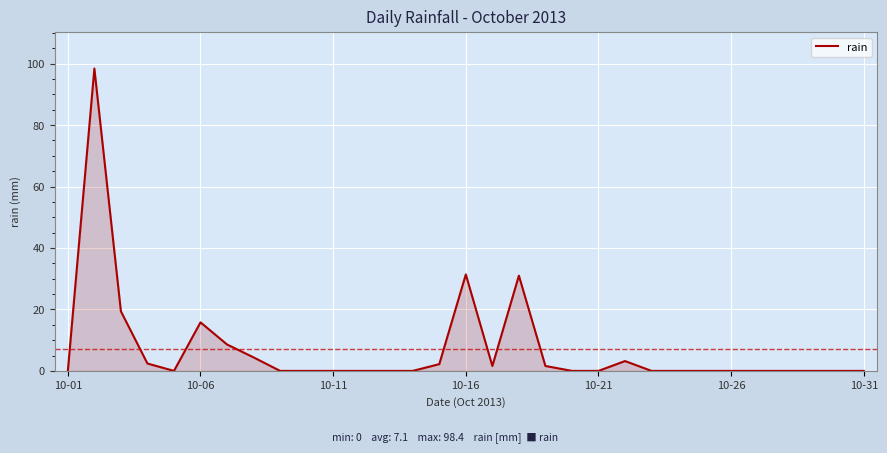

What is the greatest value displayed?

98.4